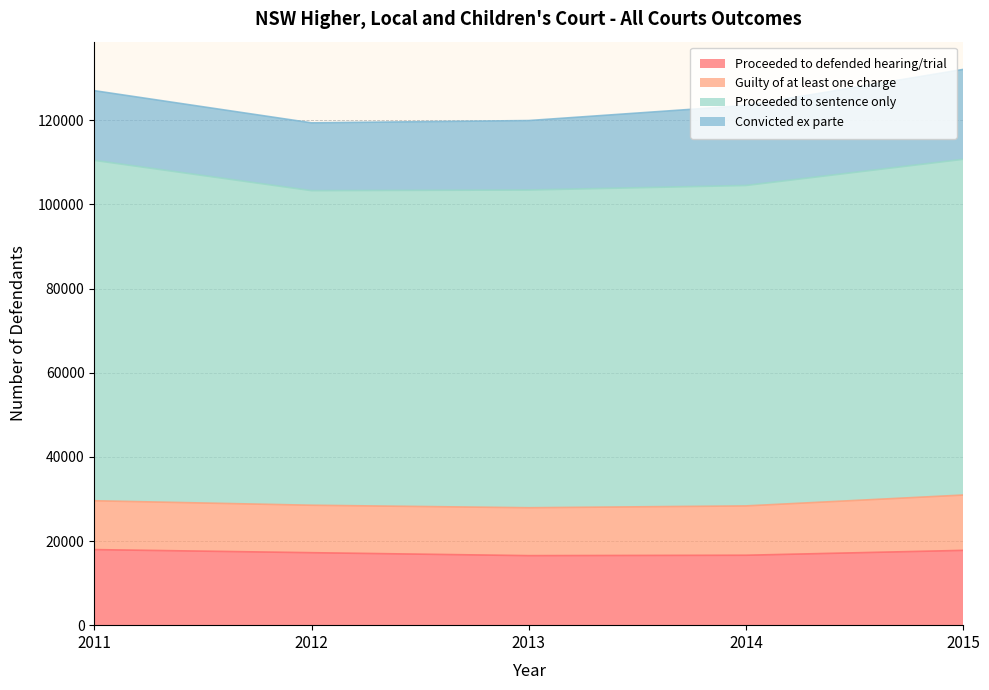

What is the difference between the maximum and second lowest values in the Proceeded to defended hearing/trial series?

1342